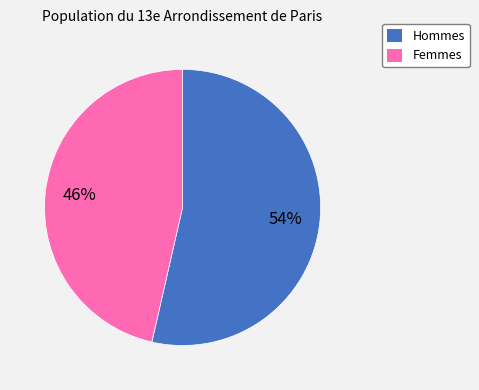

What is the largest slice in the pie chart?

Hommes